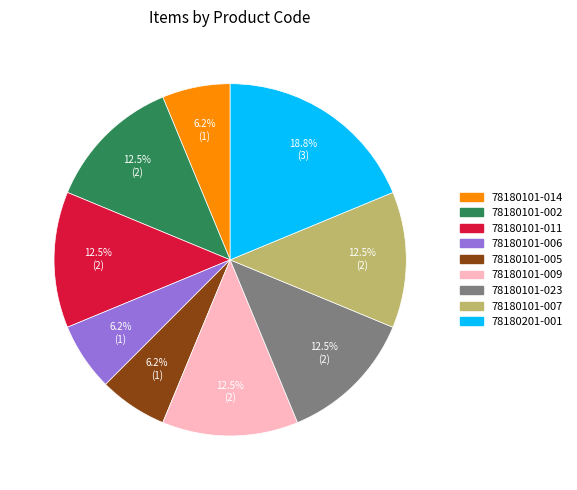

How much of the chart is everything except 78180101-011?

87.5%